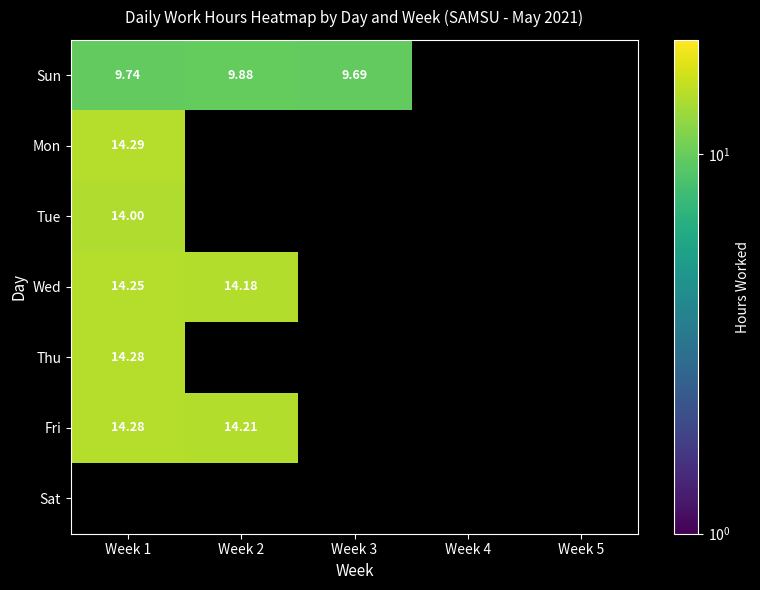

Where is Sun nearest to the value 9?

Week 3